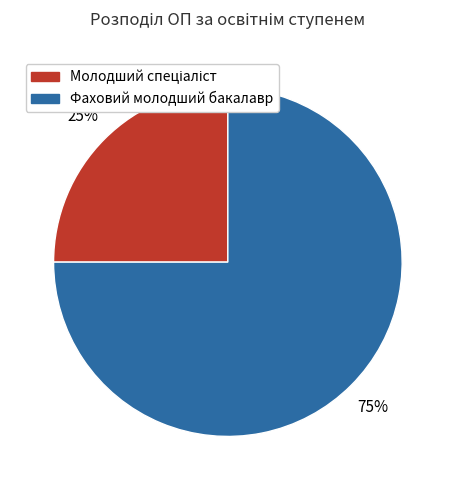

To the nearest percent, what portion does Фаховий молодший бакалавр represent?

75%